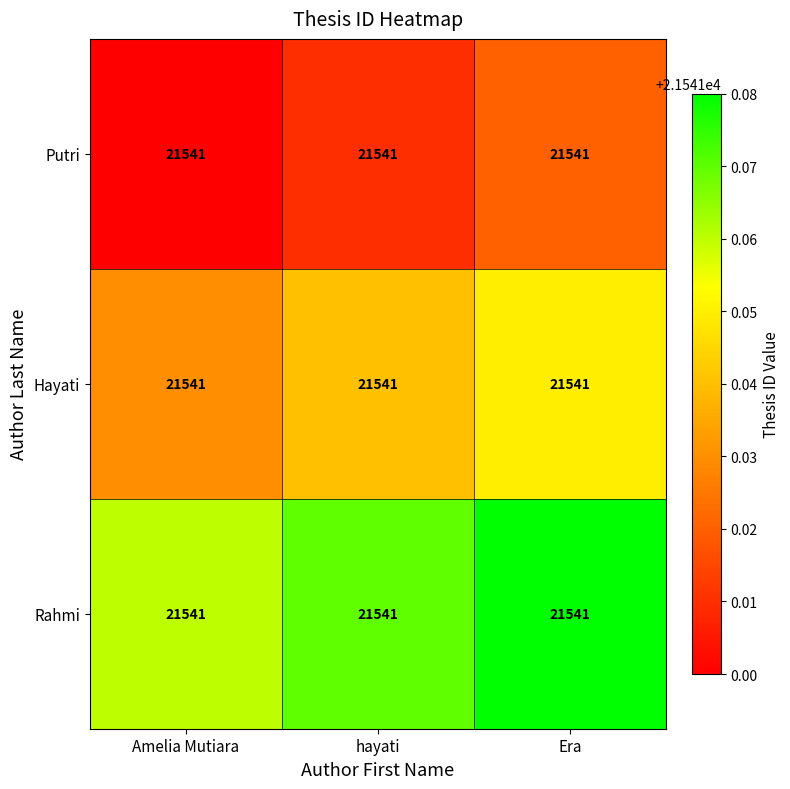

What is the total value across all series at Amelia Mutiara?

64623.1